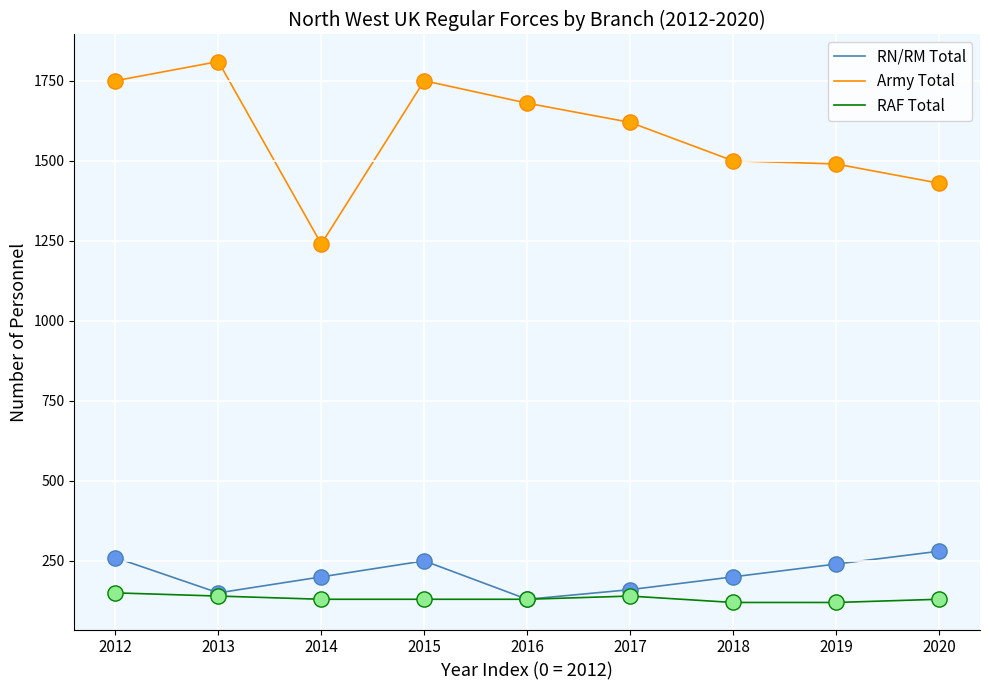

Which series has the largest total across all categories?

Army Total